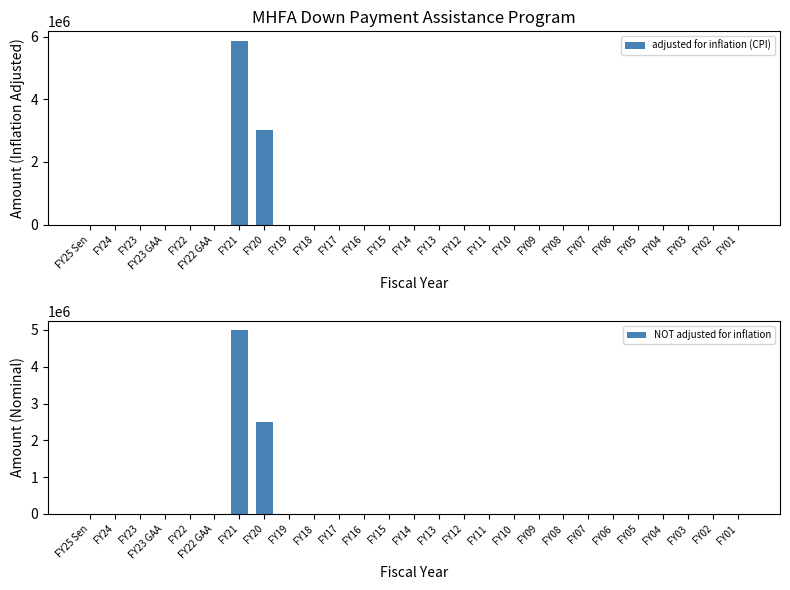

Which series changed the most between FY25 Sen and FY23 GAA?

adjusted for inflation (CPI)